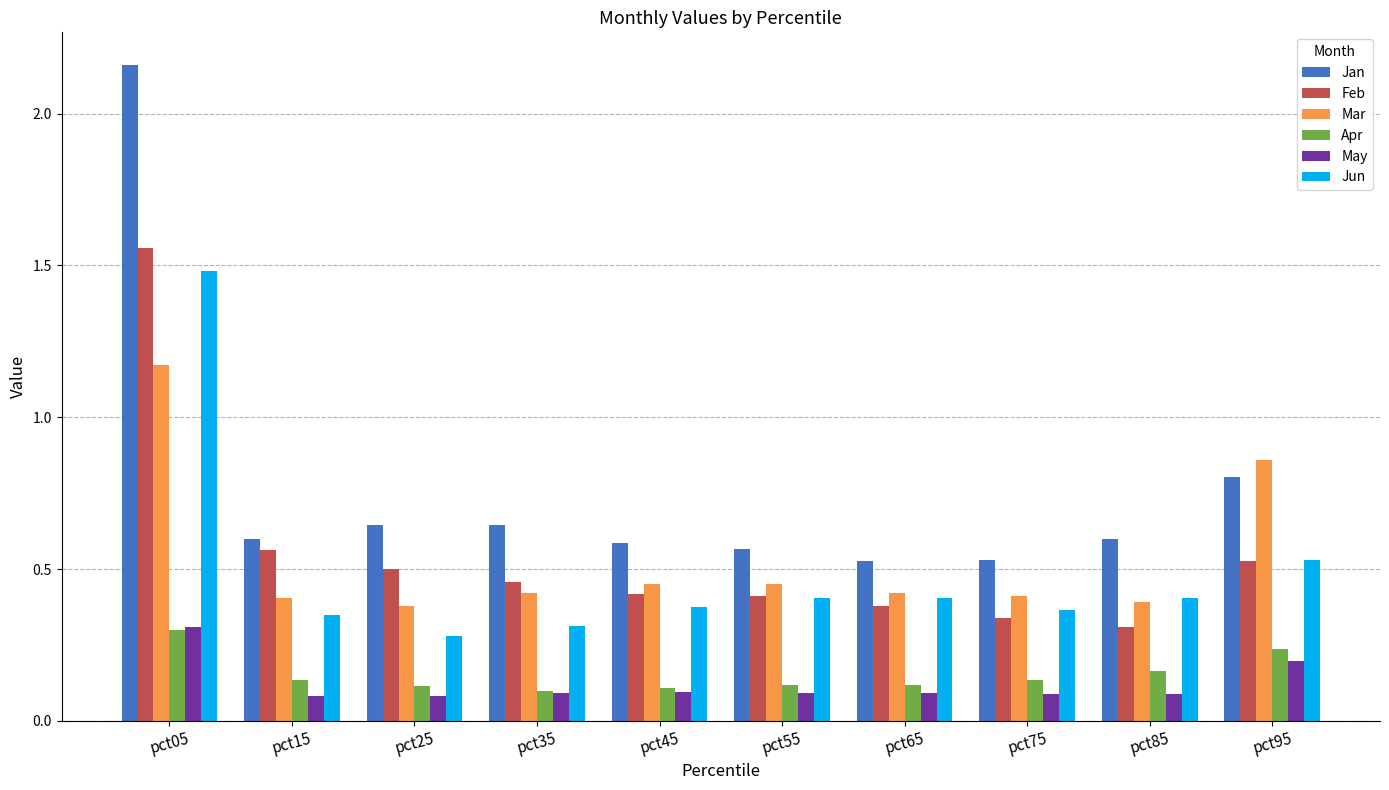

What are all the series names shown in the legend?

Jan, Feb, Mar, Apr, May, Jun